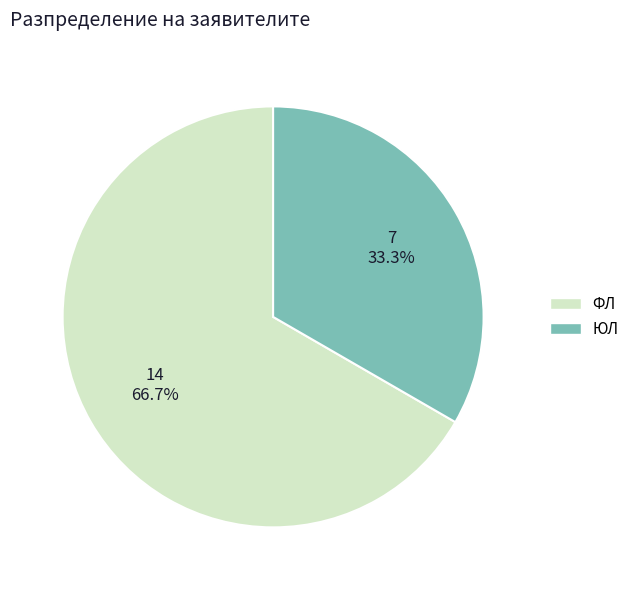

Which has a higher value, ФЛ or ЮЛ?

ФЛ